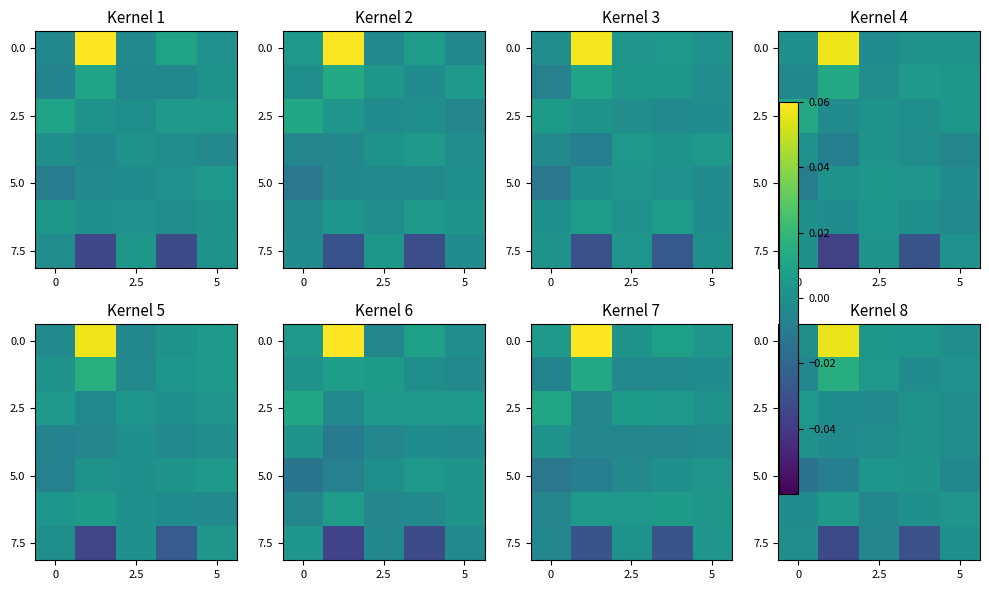

What is the difference between the highest and lowest values at 2.5?

0.1